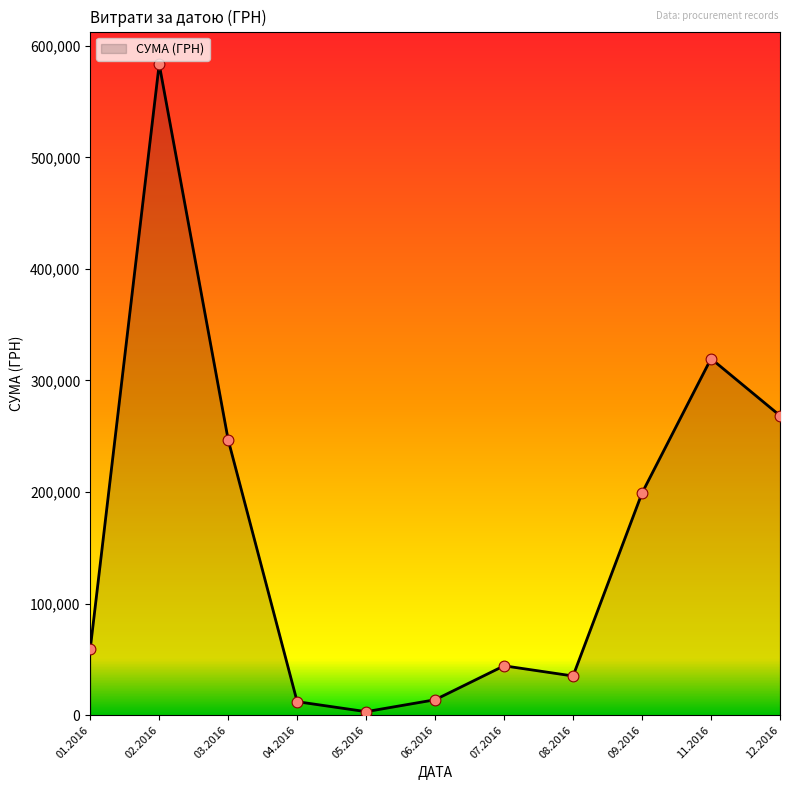

Approximately how many times larger is the value at 12.2016 compared to 06.2016?

19.4